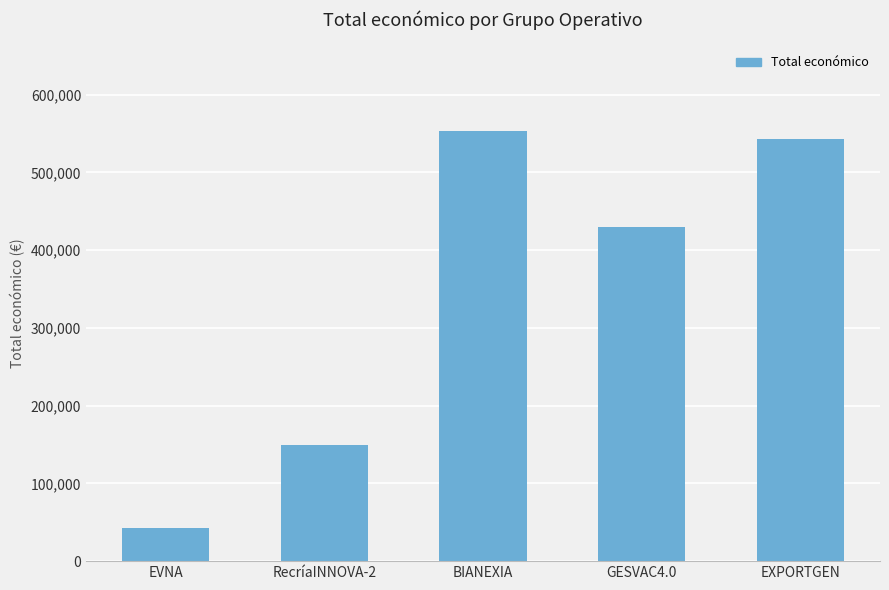

What is the difference between the second highest and second lowest values?

393404